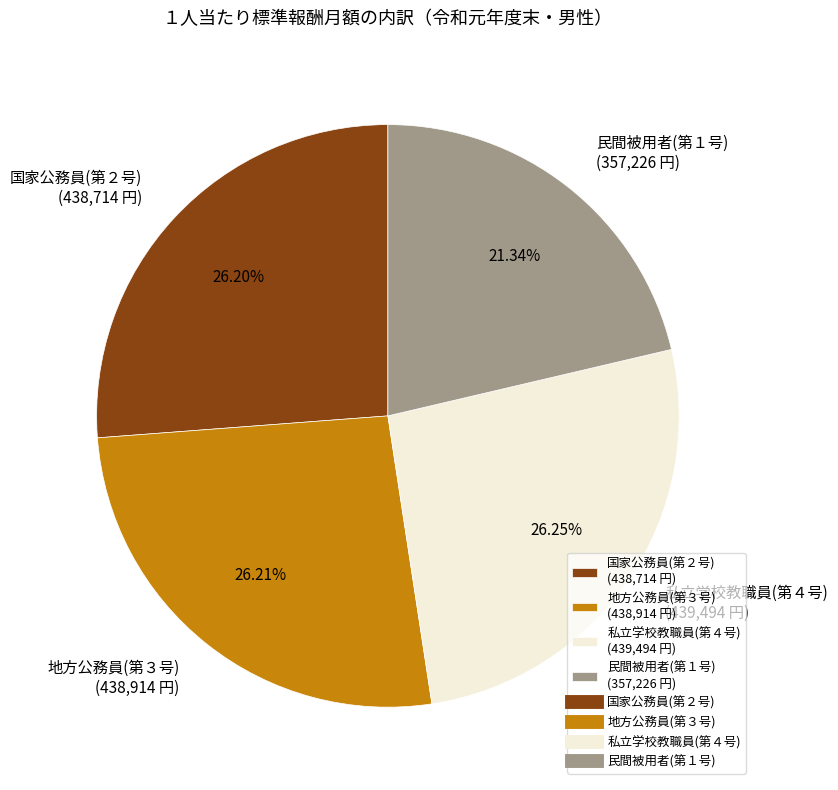

Do 地方公務員(第３号) (438,914 円) and 国家公務員(第２号) (438,714 円) together represent more than half of the pie?

Yes